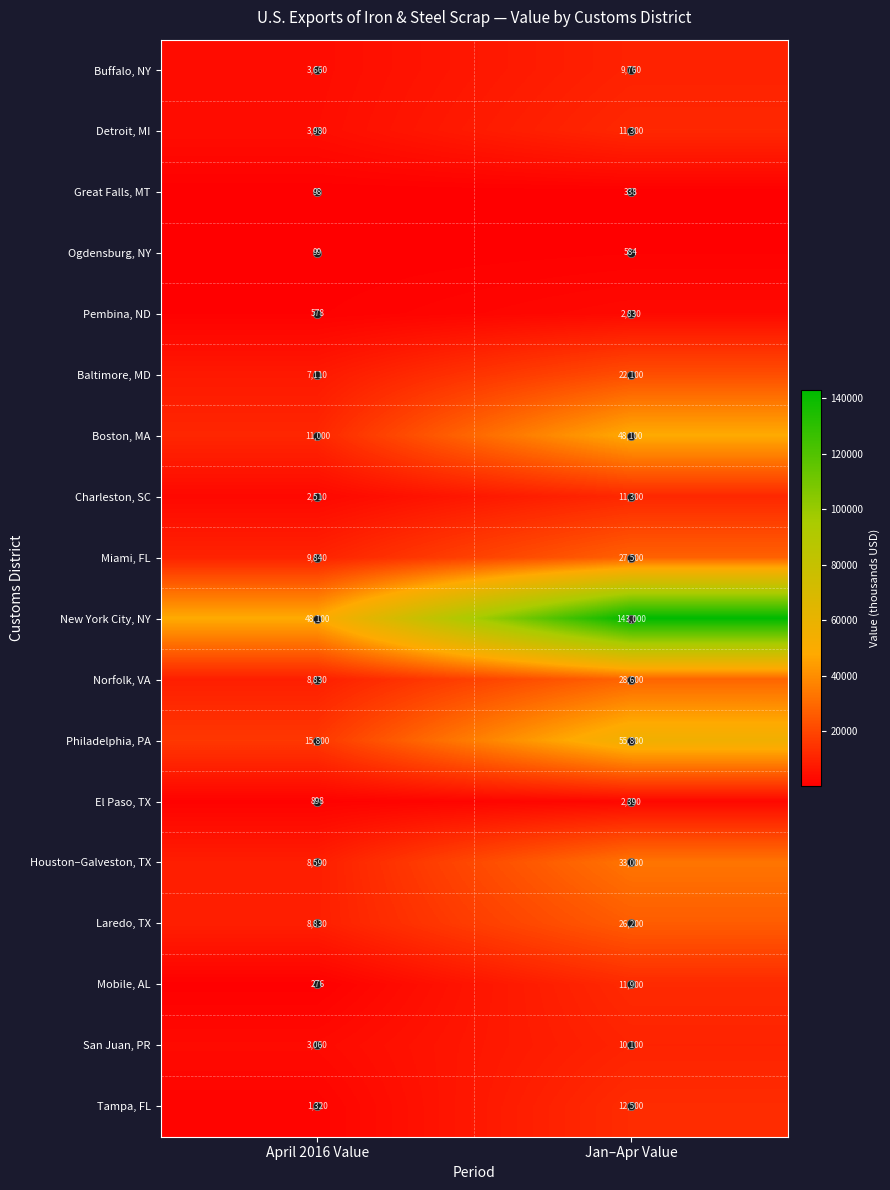

Which label corresponds to the smallest value in the chart?

April 2016 Value